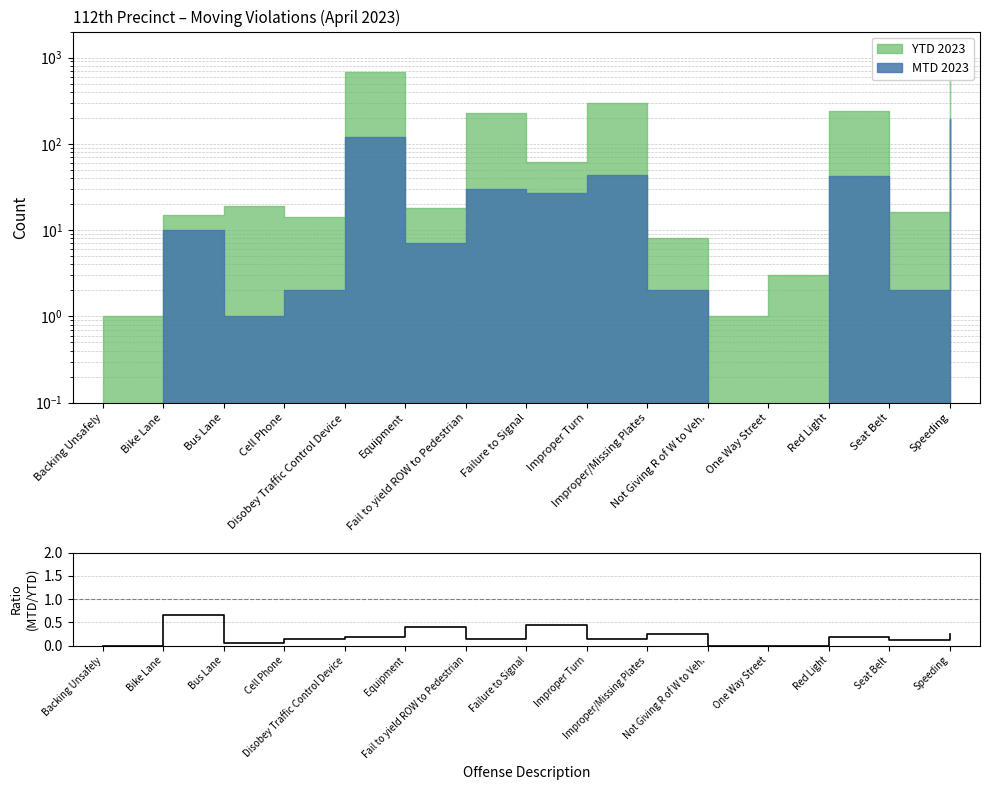

The chart shows a value of 0.1 at Speeding. True or false?

False